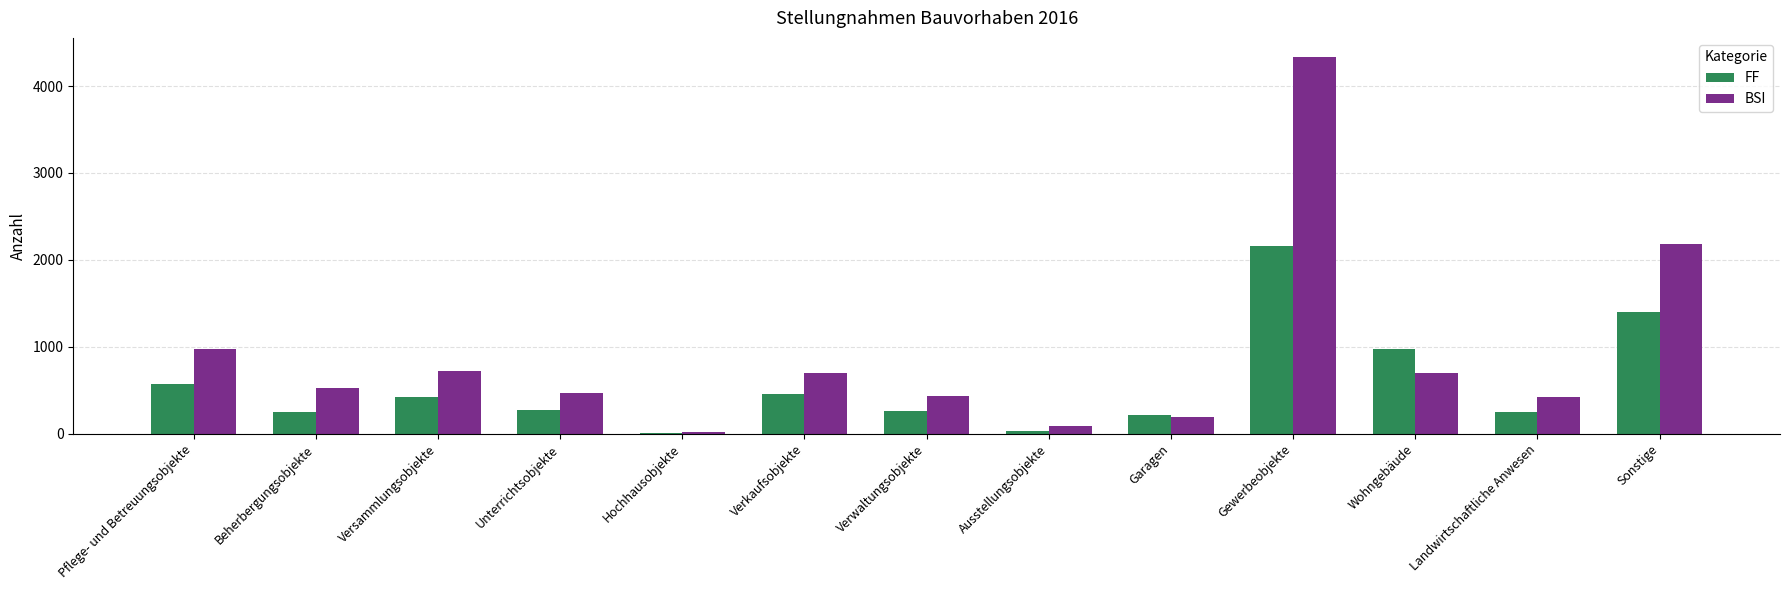

What is the approximate value of FF at Unterrichtsobjekte?

270